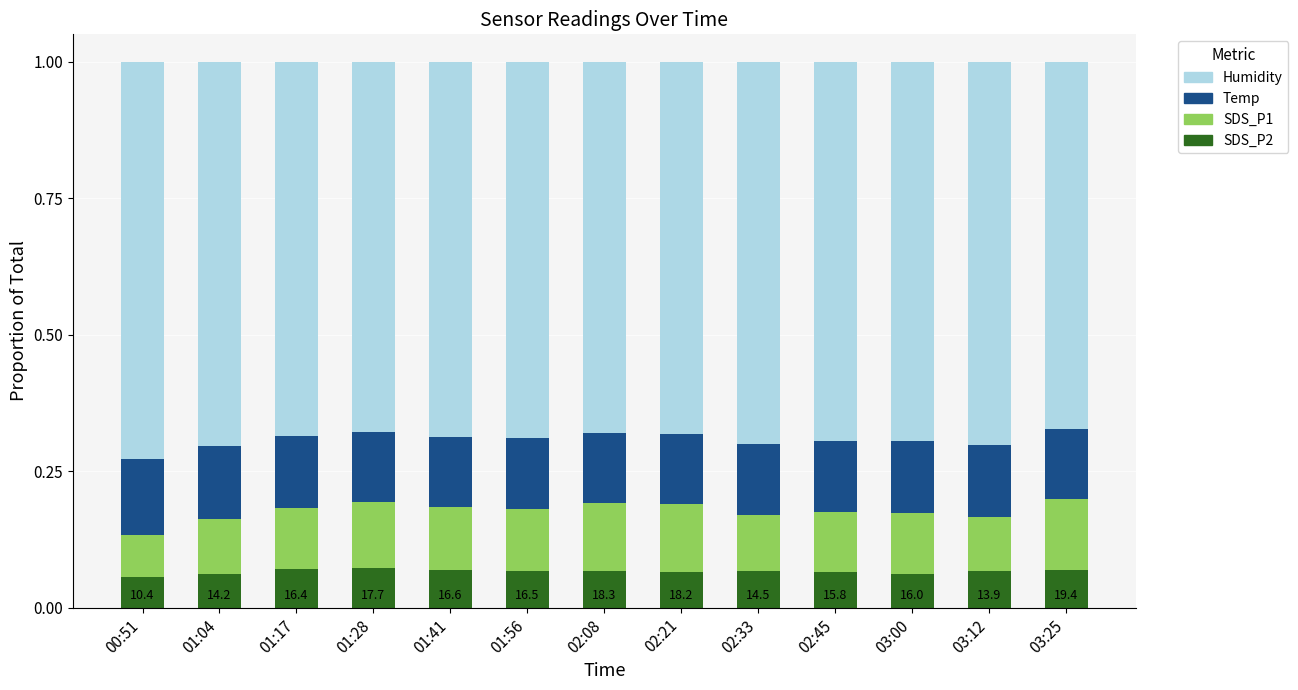

What is the sum of all SDS_P2 values?

0.9